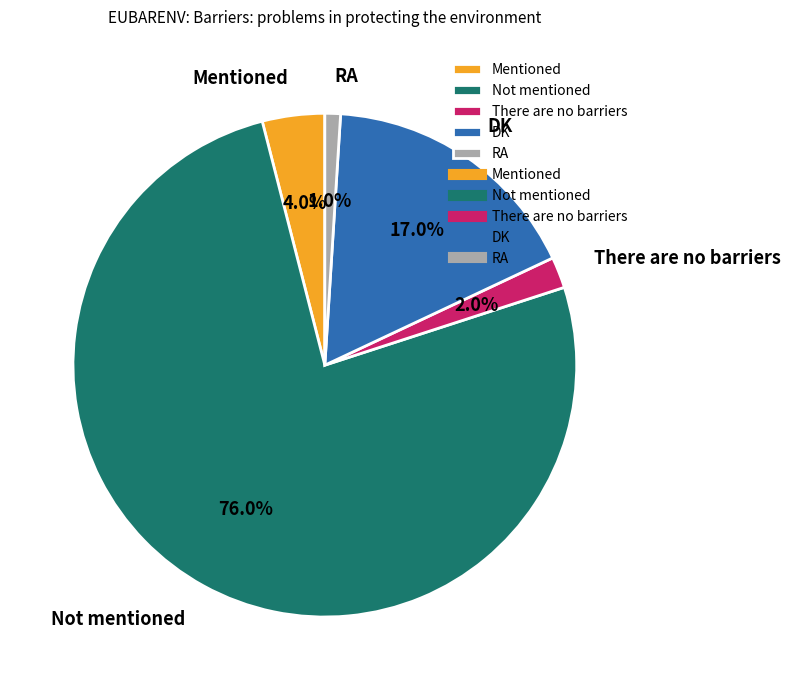

What is the largest slice in the pie chart?

Not mentioned